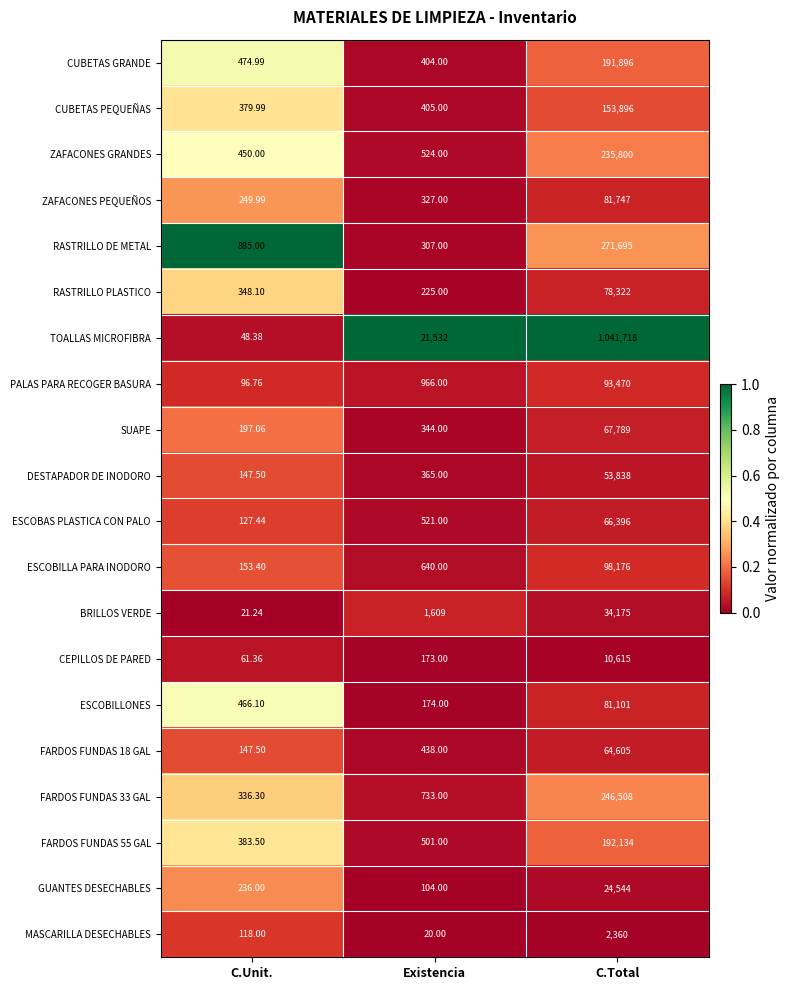

Rank the categories by DESTAPADOR DE INODORO value from lowest to highest.

C.Unit., Existencia, C.Total